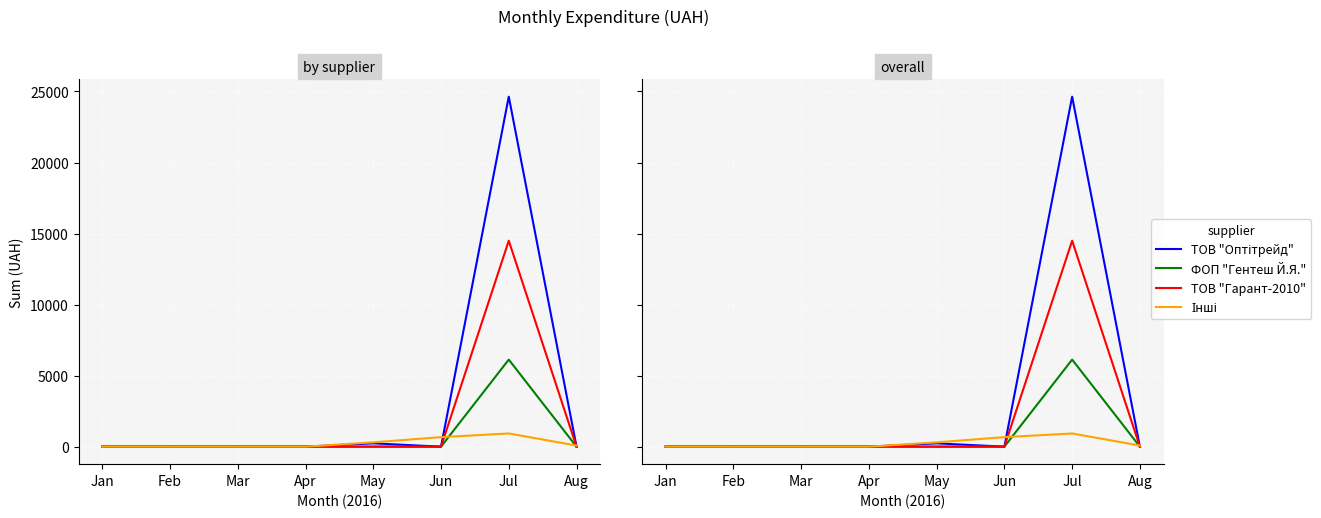

Reading left to right, what are all the values shown in this chart?

ТОВ "Оптітрейд": Jan=0.0	Feb=0.0	Mar=0.0	Apr=0.0	May=233.0	Jun=0.0	Jul=24636.0	Aug=0.0
ФОП "Гентеш Й.Я.": Jan=0.0	Feb=0.0	Mar=0.0	Apr=0.0	May=0.0	Jun=0.0	Jul=6128.0	Aug=0.0
ТОВ "Гарант-2010": Jan=0.0	Feb=0.0	Mar=0.0	Apr=0.0	May=0.0	Jun=0.0	Jul=14497.0	Aug=0.0
Інші: Jan=0.0	Feb=0.0	Mar=0.0	Apr=0.0	May=304.0	Jun=670.0	Jul=927.6	Aug=77.4